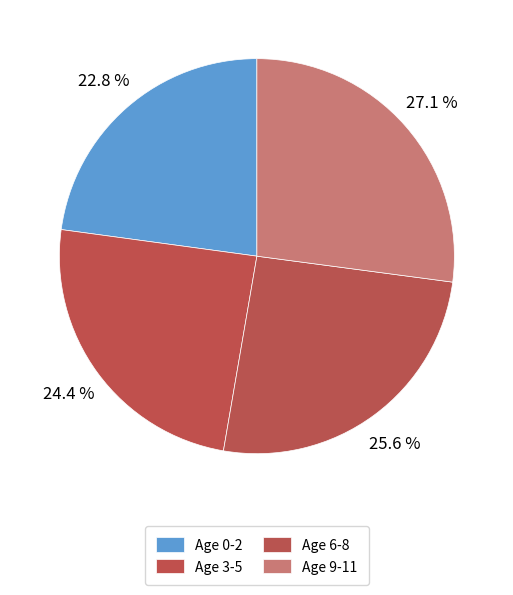

Is there a majority slice in this chart?

No